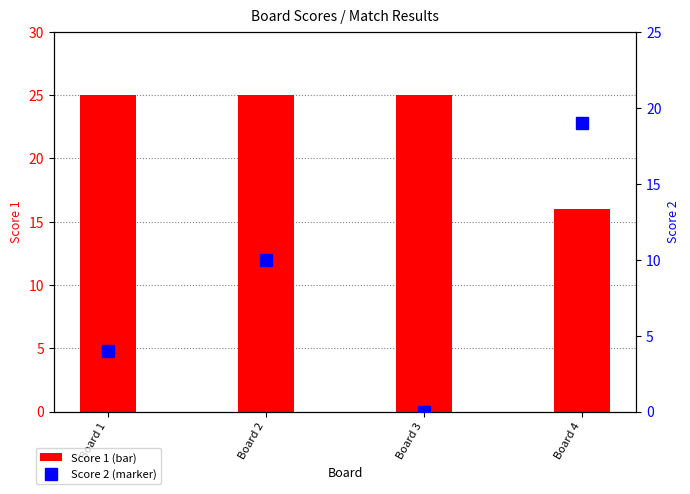

Where does the Score 2 series first go above 10?

Board 4